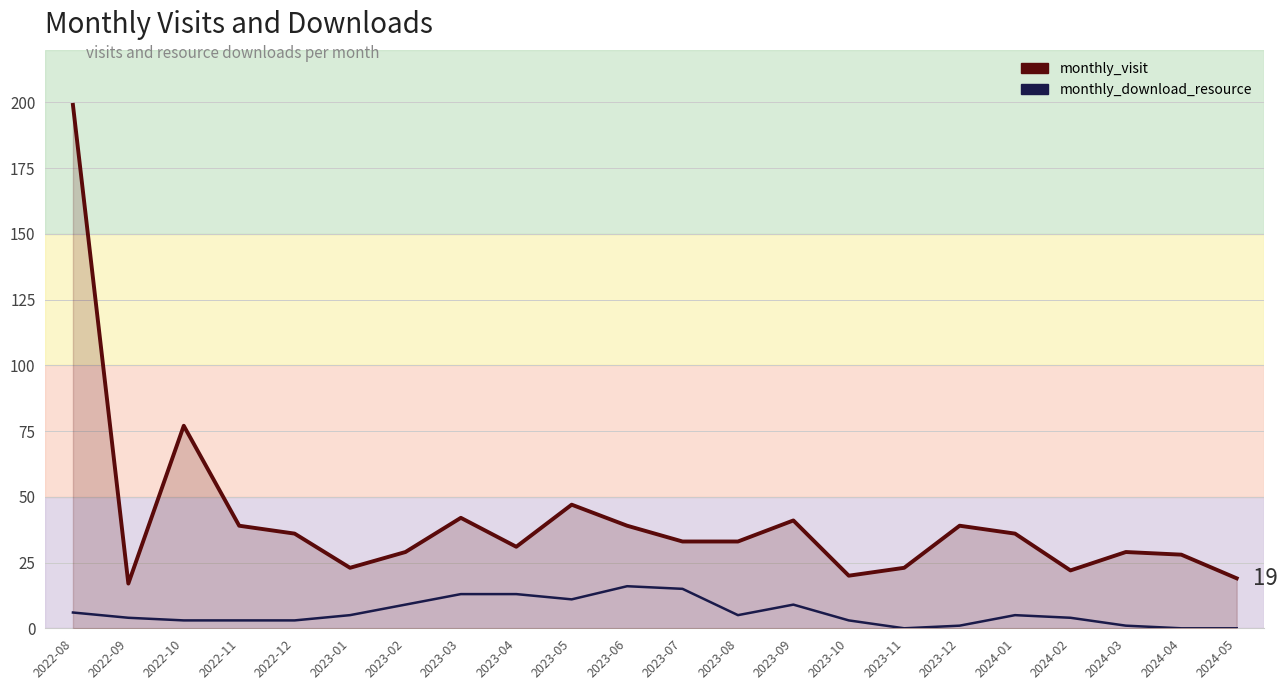

Is the value of monthly_visit at 2022-09 greater than the value of monthly_download_resource at 2024-02?

Yes